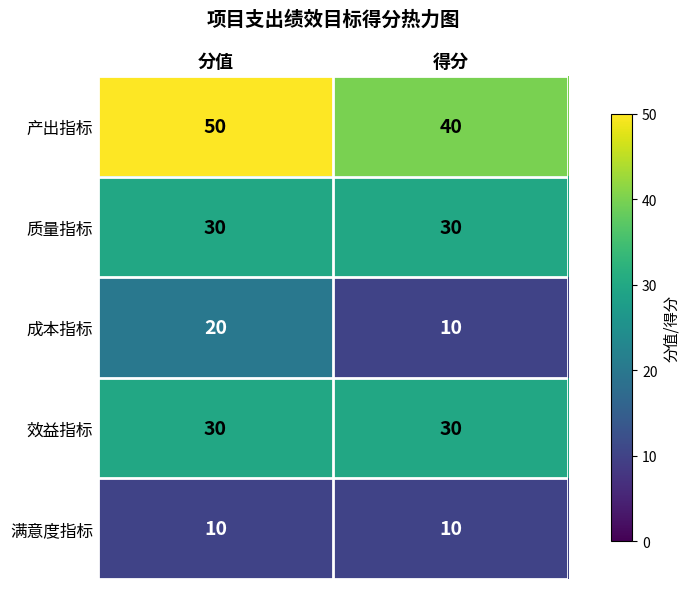

What is the sum of all 产出指标 values?

90